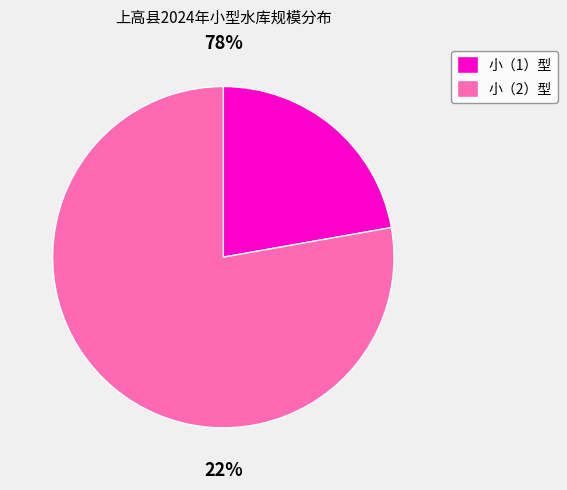

Which has a higher value, 小（2）型 or 小（1）型?

小（2）型